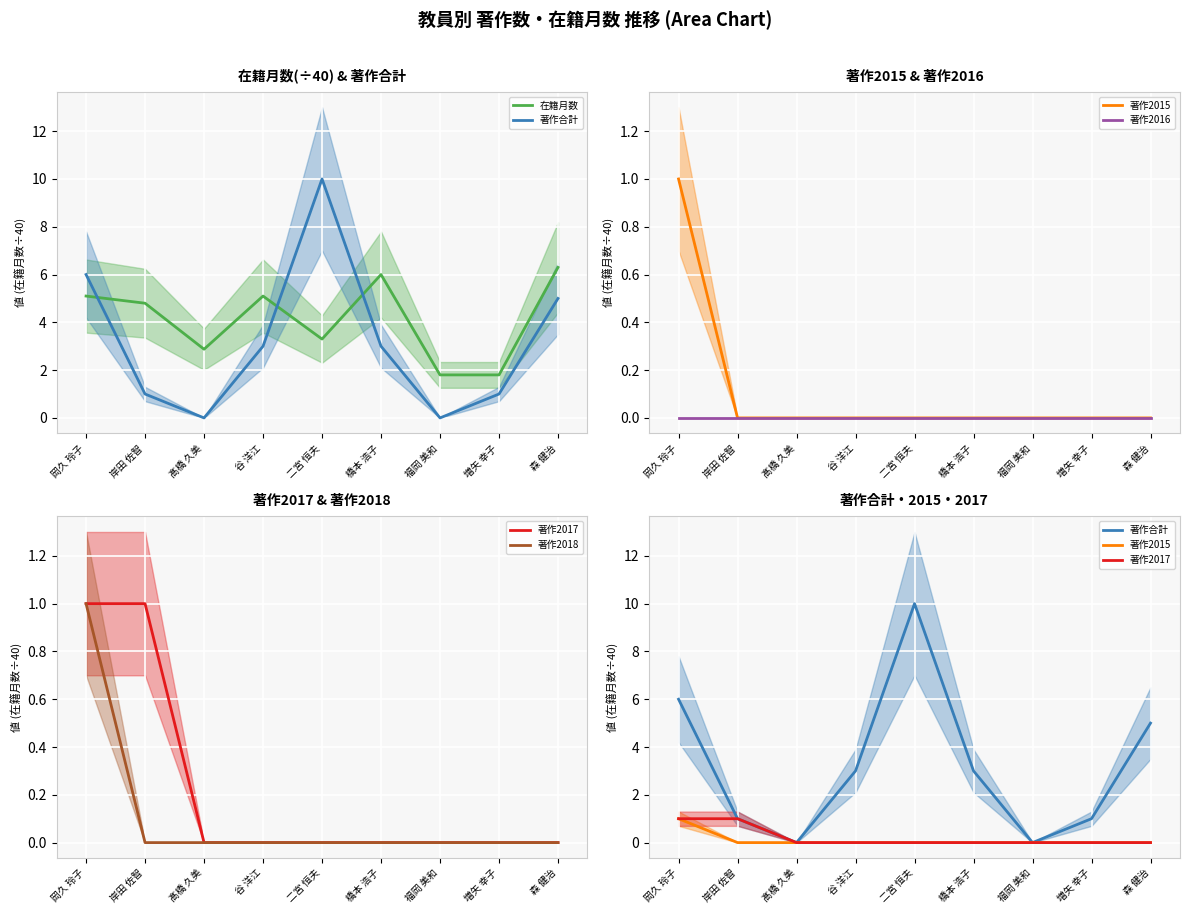

Does the chart display data point markers on the line(s)?

No